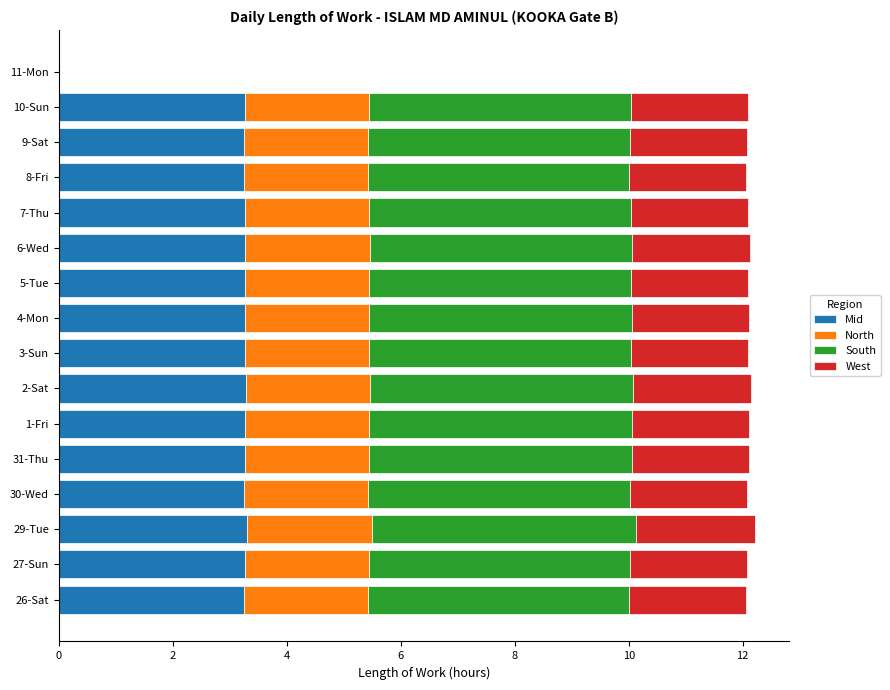

The value of Mid at 7-Thu is 3.3. True or false?

True